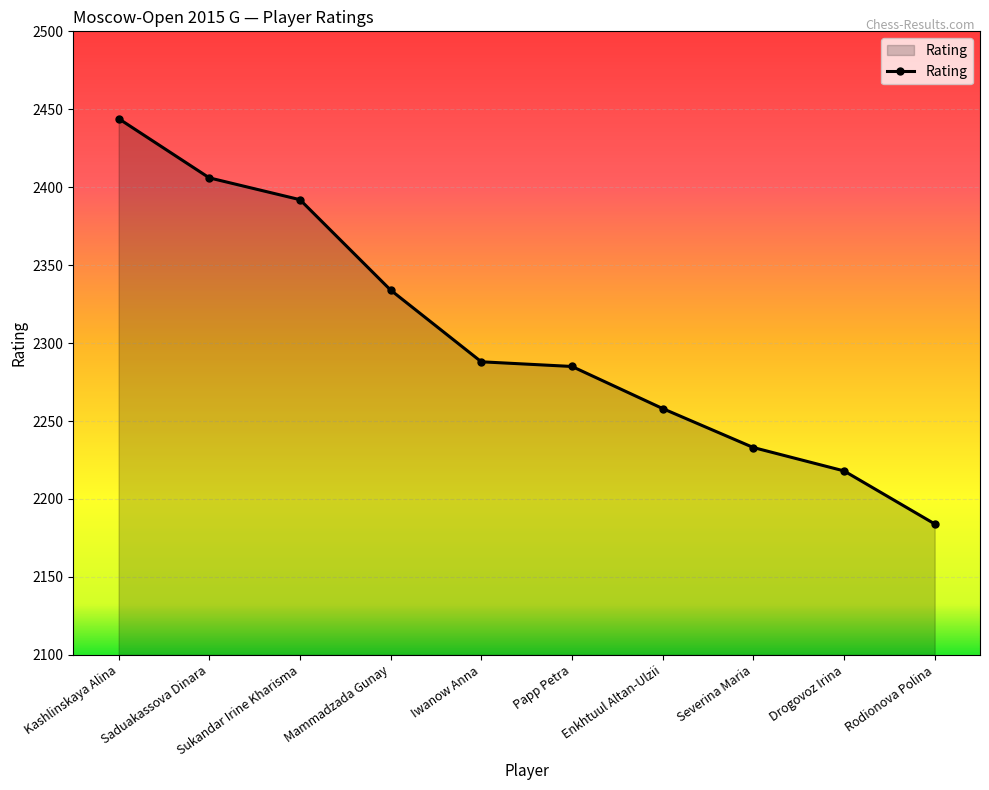

What is the change in value from Papp Petra to Rodionova Polina?

-101